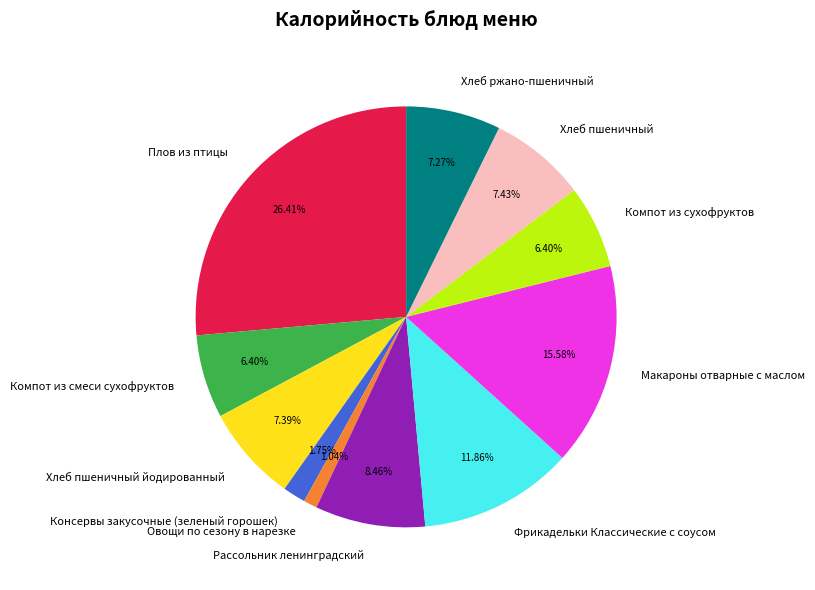

To the nearest percent, what is the combined percentage of Консервы закусочные (зеленый горошек) and Макароны отварные с маслом?

17%